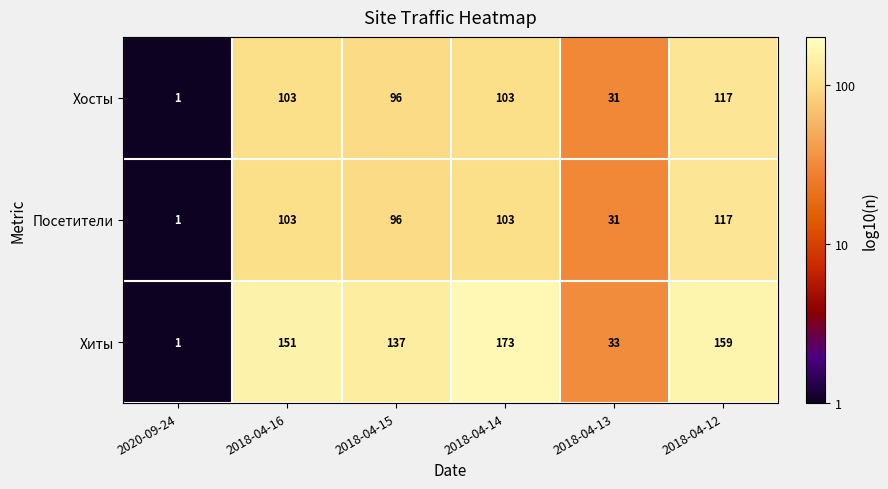

Reading left to right, extract all data points from this chart.

Хосты: 1	103	96	103	31	117
Посетители: 1	103	96	103	31	117
Хиты: 1	151	137	173	33	159